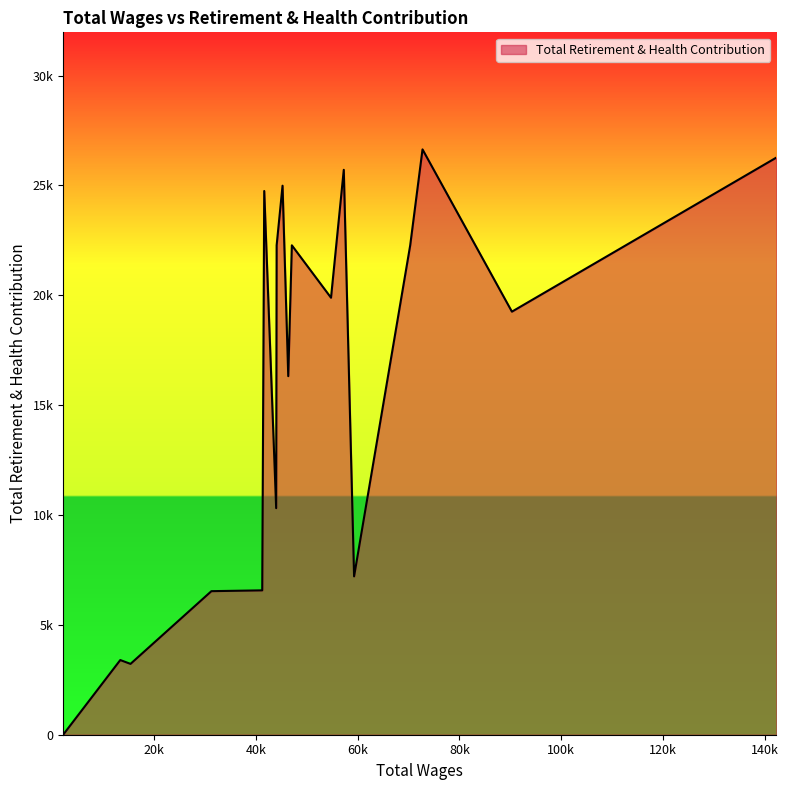

Does the chart have visible grid lines?

No